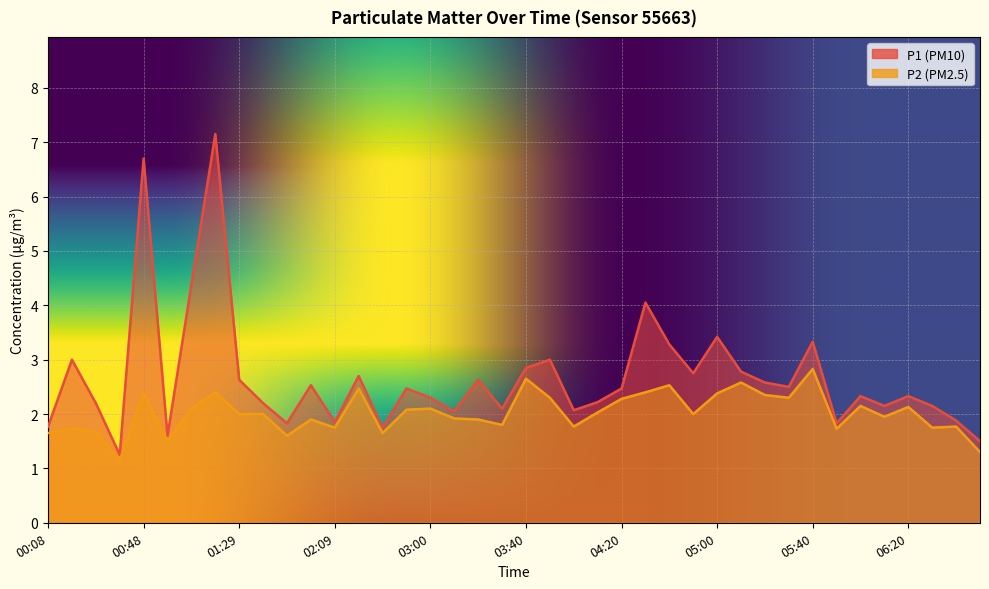

Does the chart display data point markers on the line(s)?

No